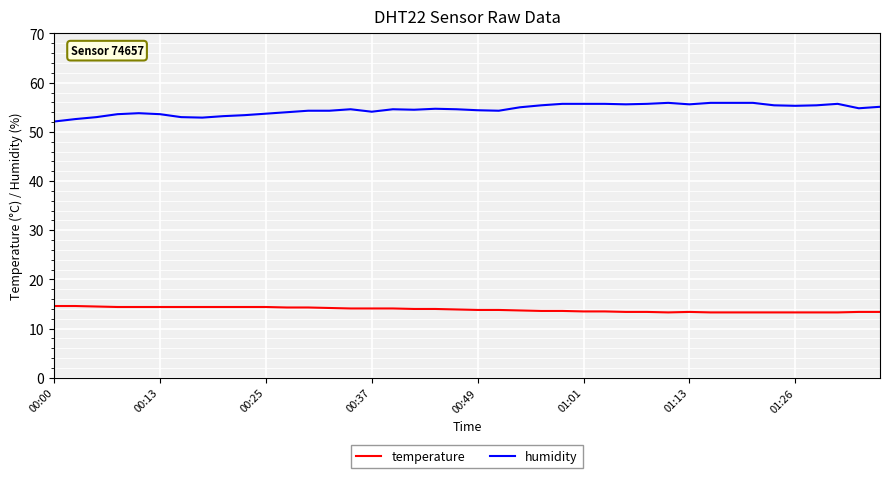

What is the sum of all humidity values?

2183.0